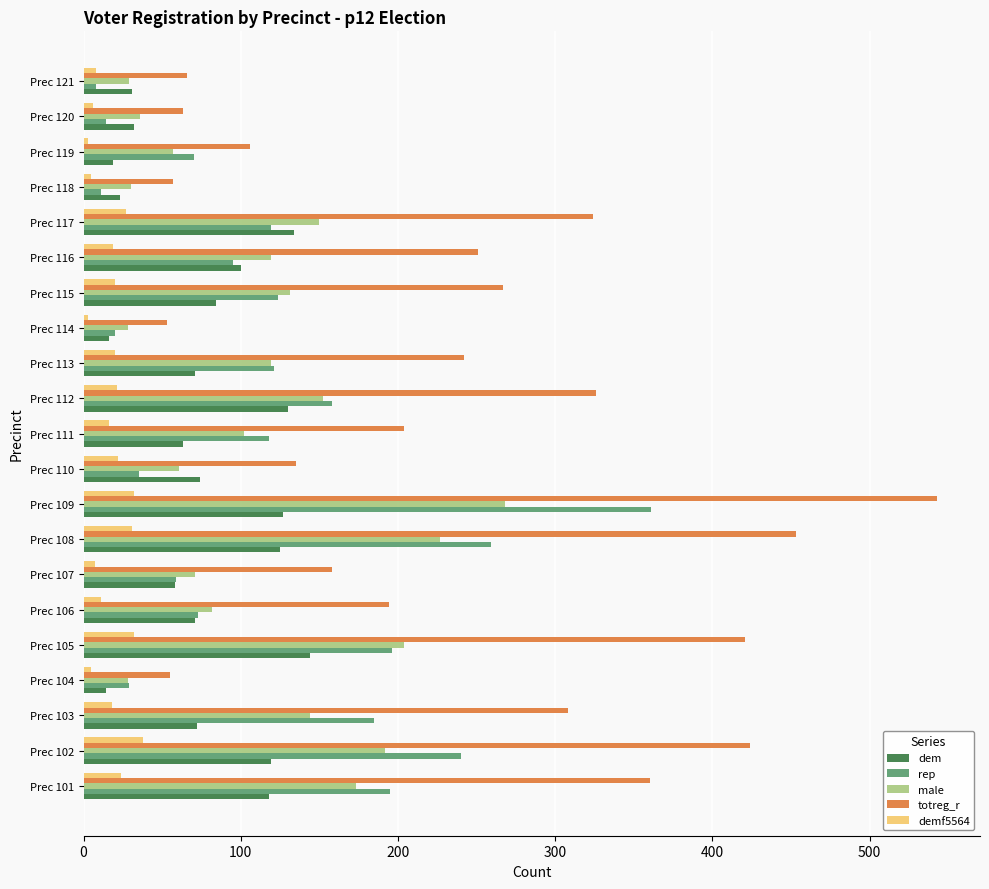

At Prec 108, list the series in order from largest to smallest.

totreg_r, rep, male, dem, demf5564